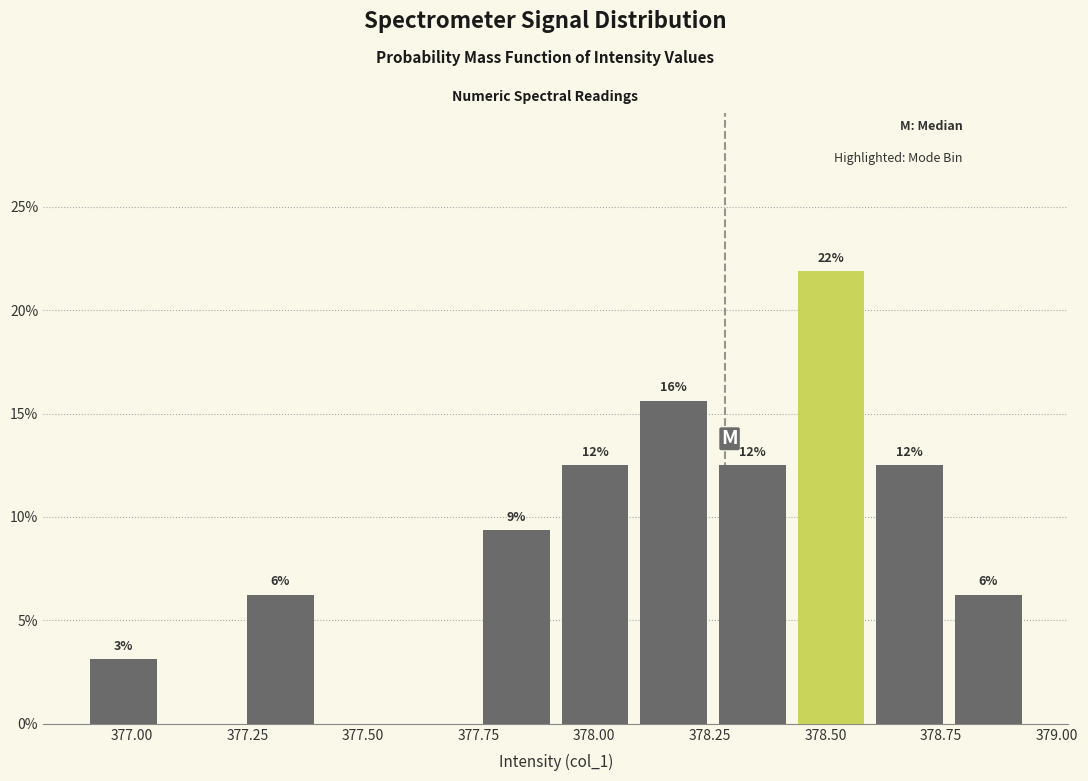

Around what value on the x-axis is the tallest bar? Give the approximate position of its centre, as read against the axis.

378.50